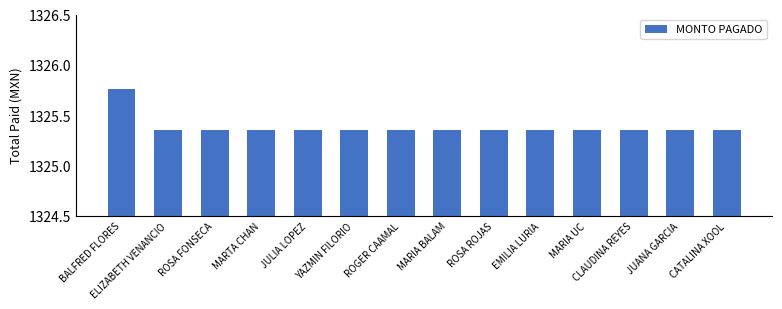

True or false: the data shows 822.2 at CATALINA XOOL.

False